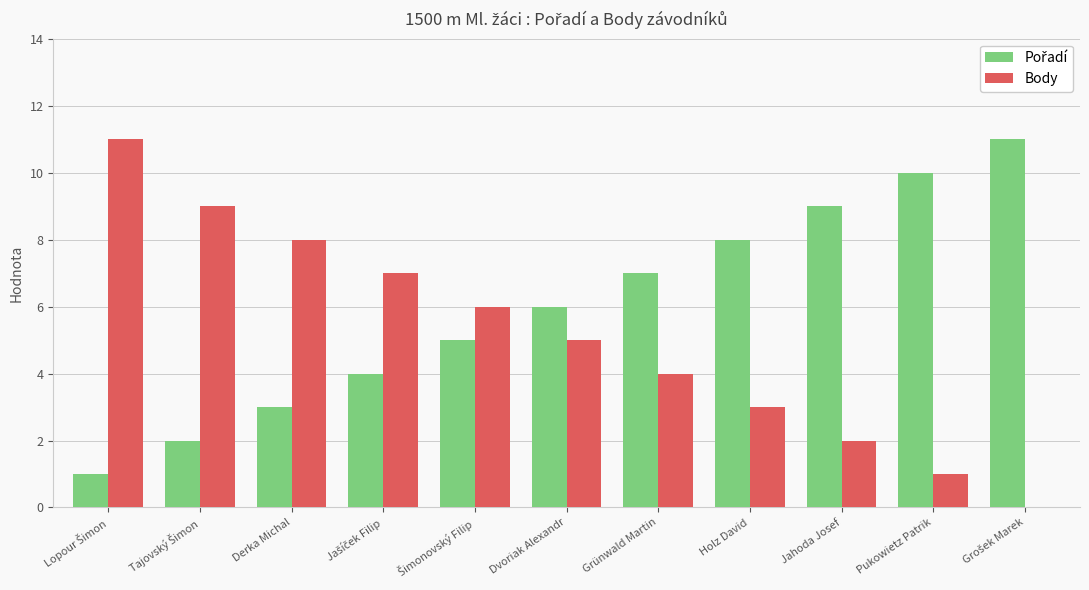

What is the highest value of the Body series?

11